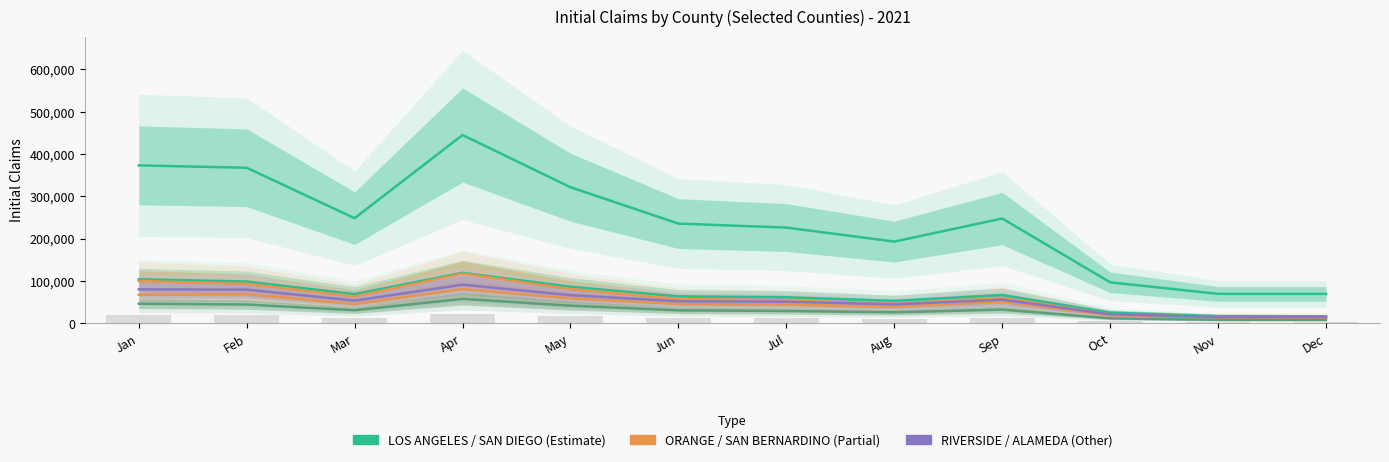

What is the maximum value shown in the chart?

444888